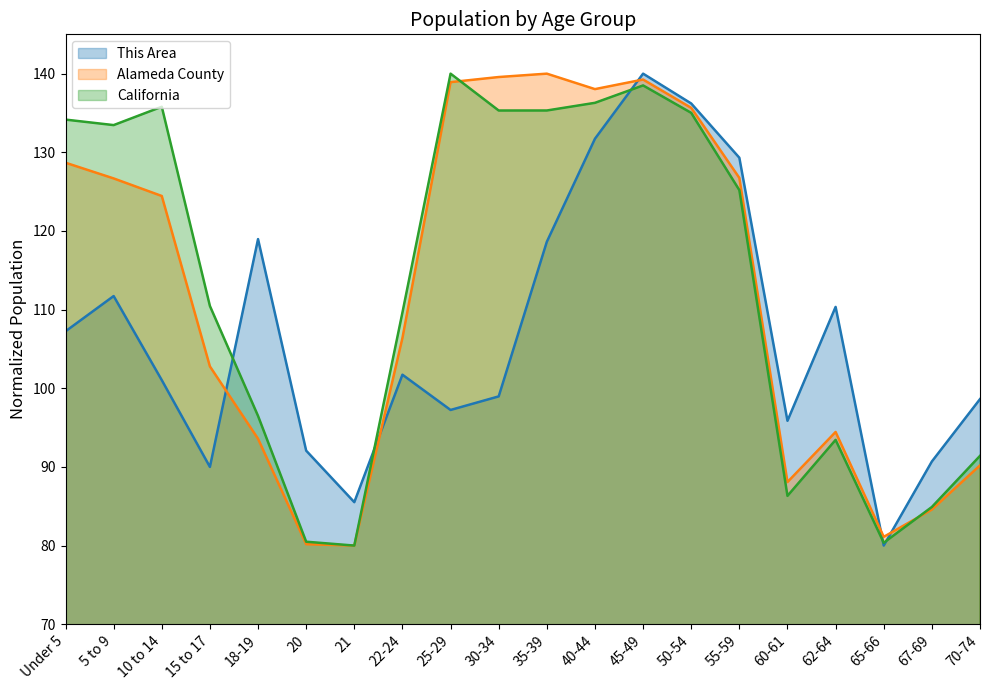

Is it true that California equals 35.6 at 18-19?

False